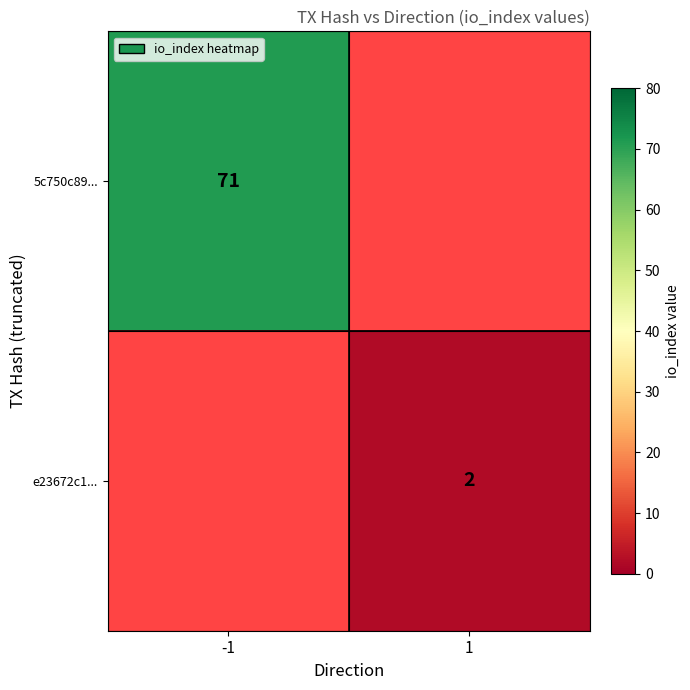

Is it true that 5c750c89... equals 126 at -1?

False